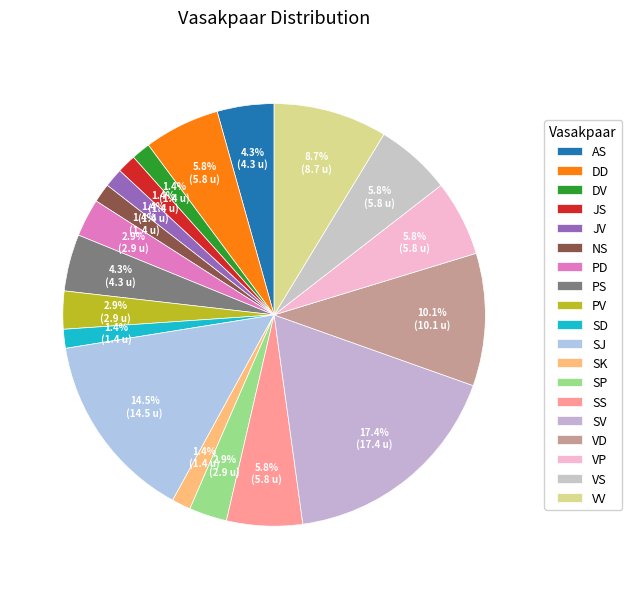

Do VS and NS together represent more than half of the pie?

No